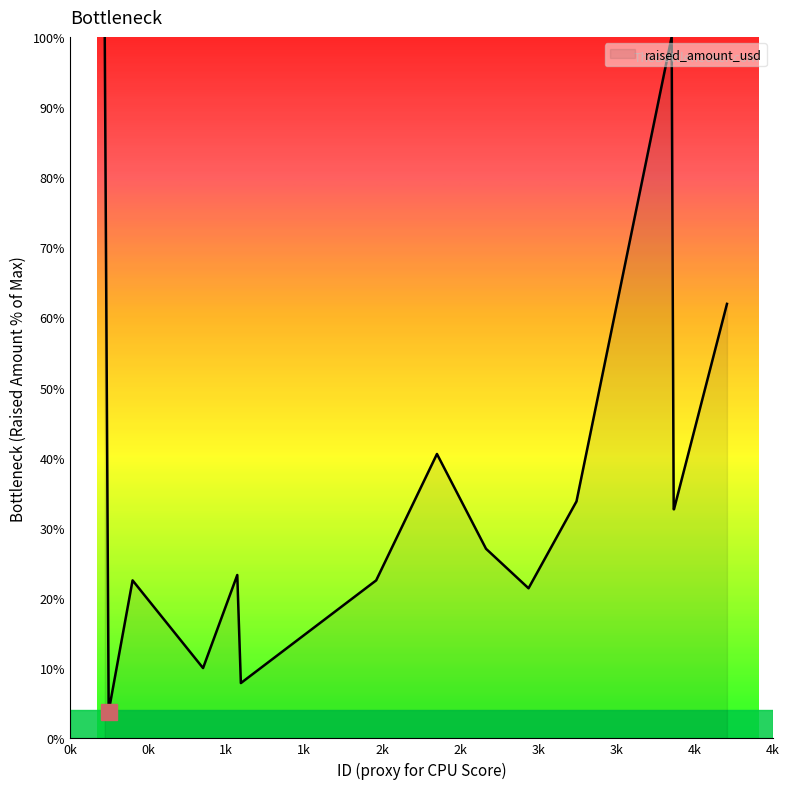

How many lines are shown in the chart?

1